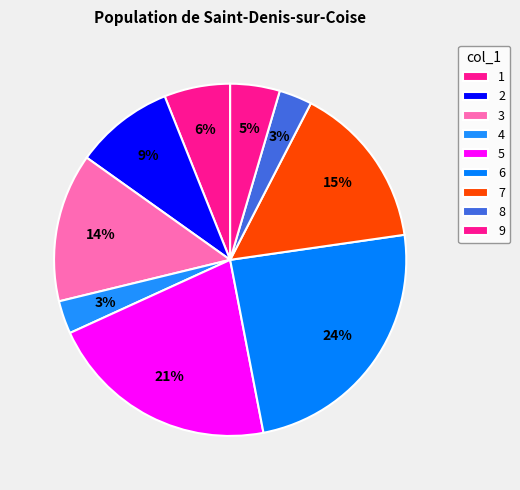

How many segments does this pie chart have?

9